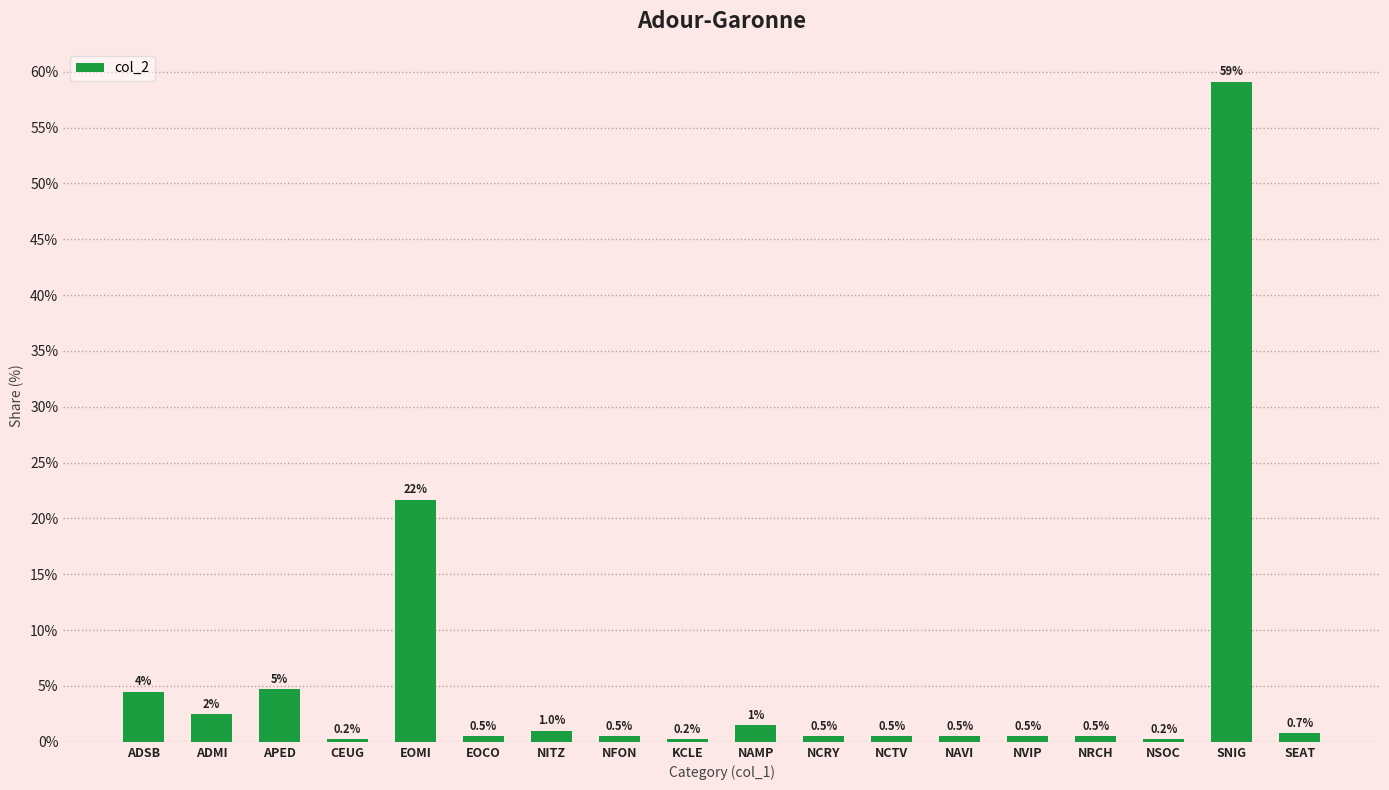

Count the number of categories in the chart.

18